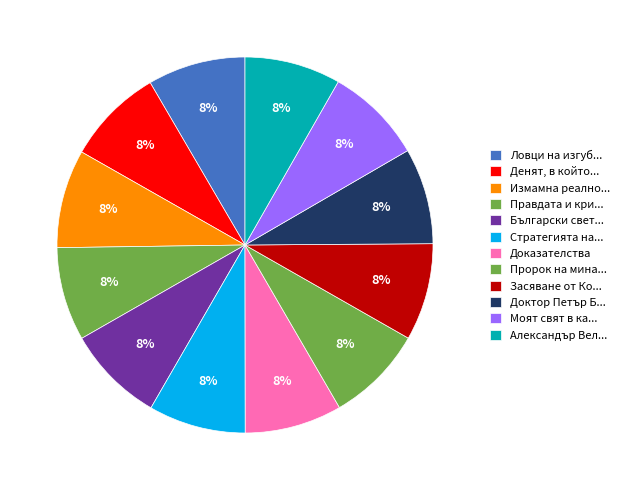

How many slices are in this pie chart?

12